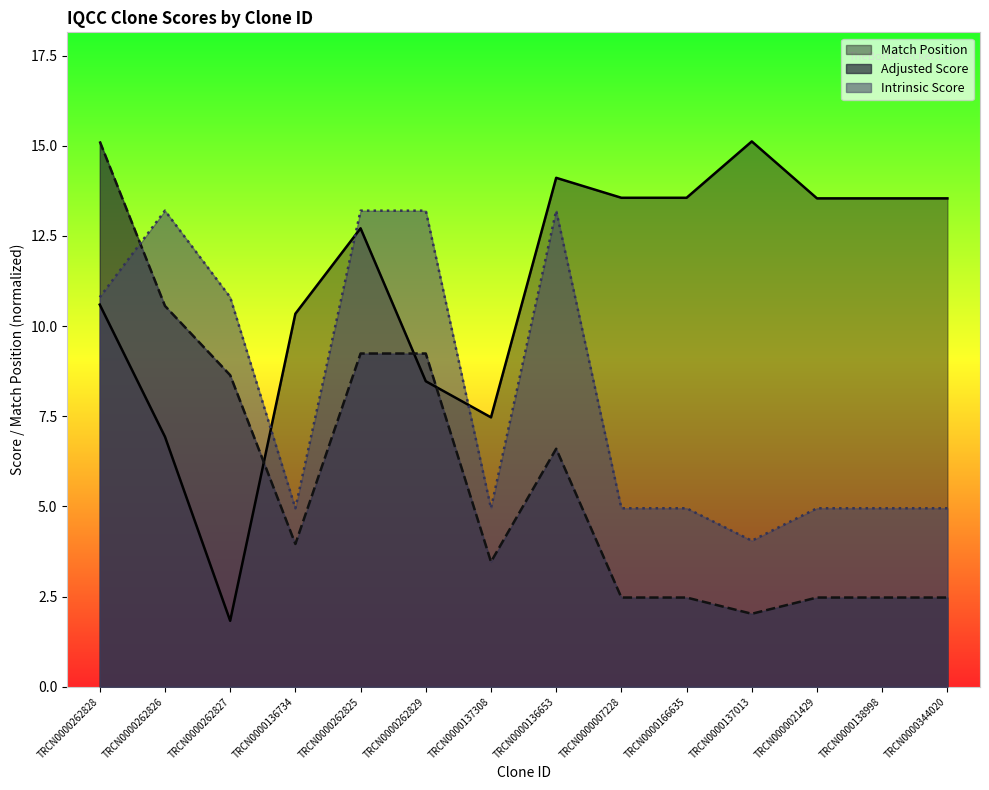

At which category is the sum across all series the highest?

TRCN0000262828